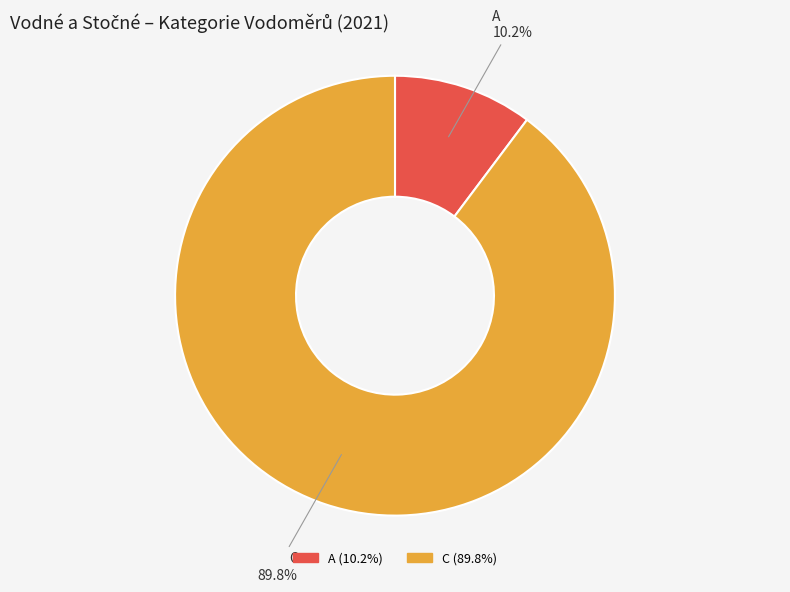

Rank the categories by value from highest to lowest.

C, A